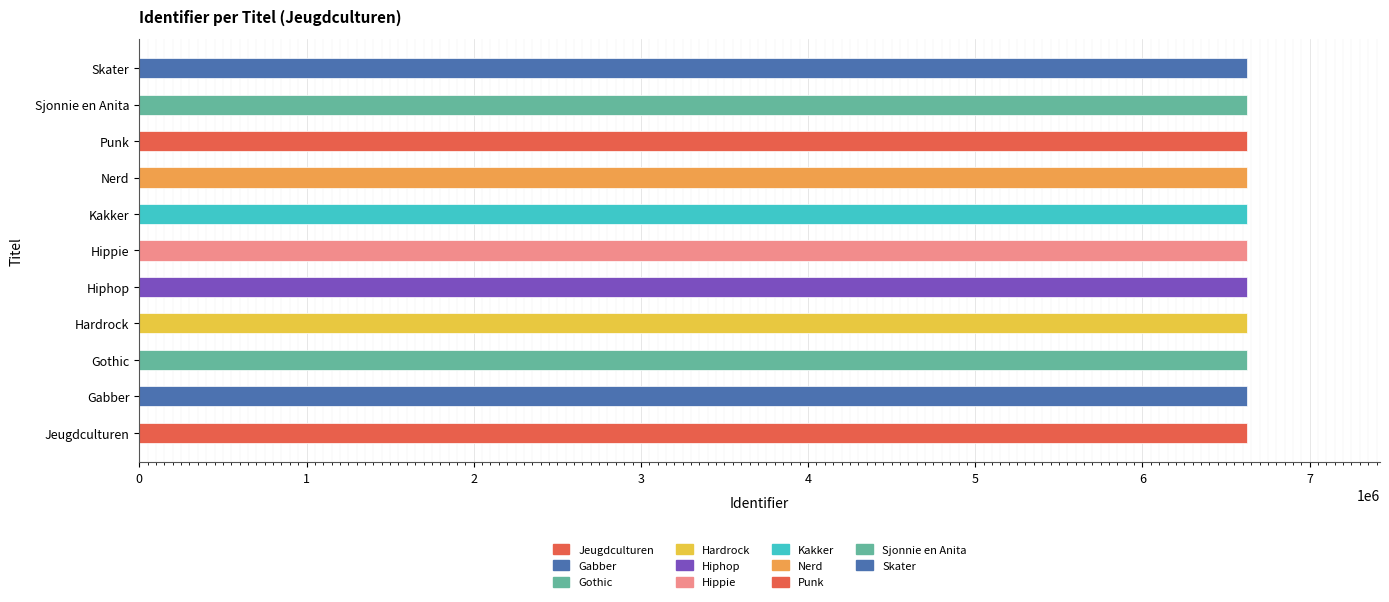

How many distinct data groups are displayed?

1